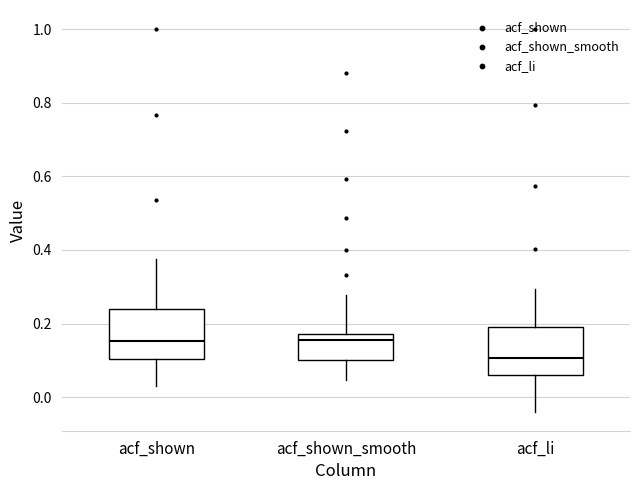

Which box's median line is the lowest?

acf_li